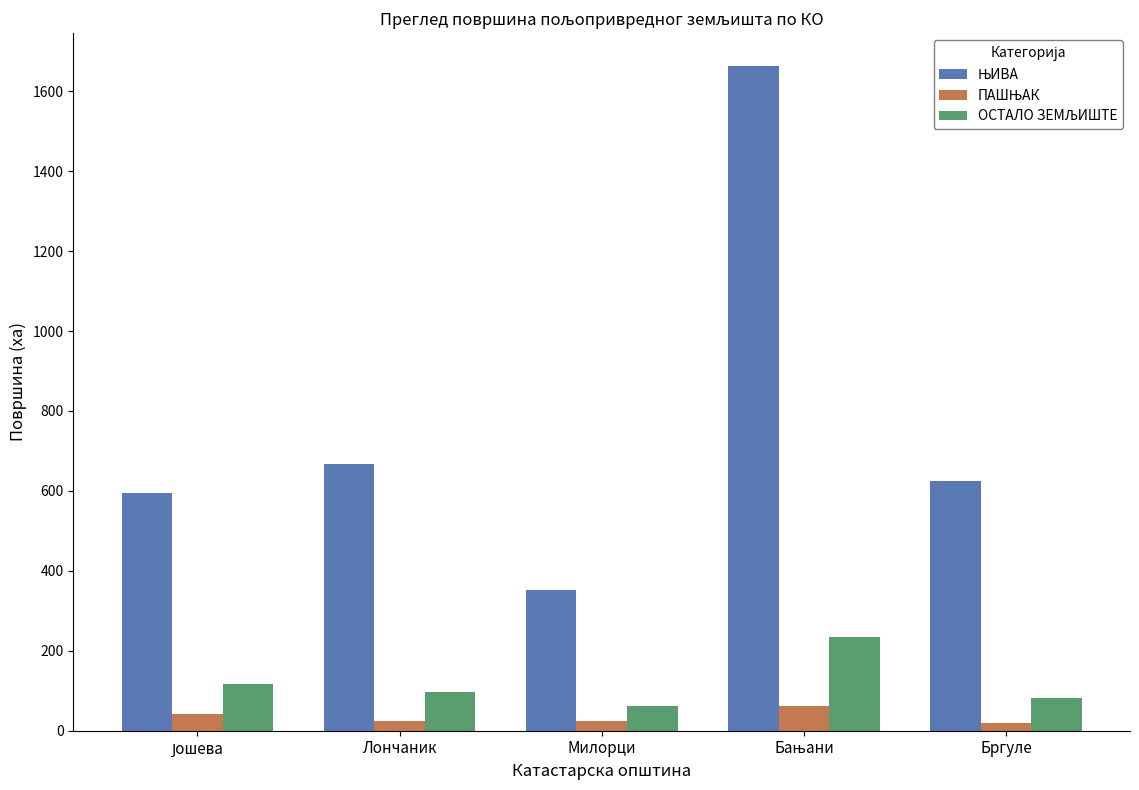

True or false: ПАШЊАК has a value of 18.6 at Бргуле.

True